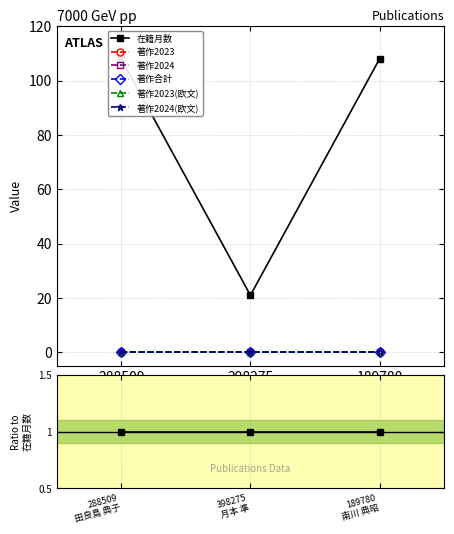

List the series in order of their peak value, lowest first.

著作2023, 著作2024, 著作合計, 著作2023(欧文), 著作2024(欧文), 在籍月数